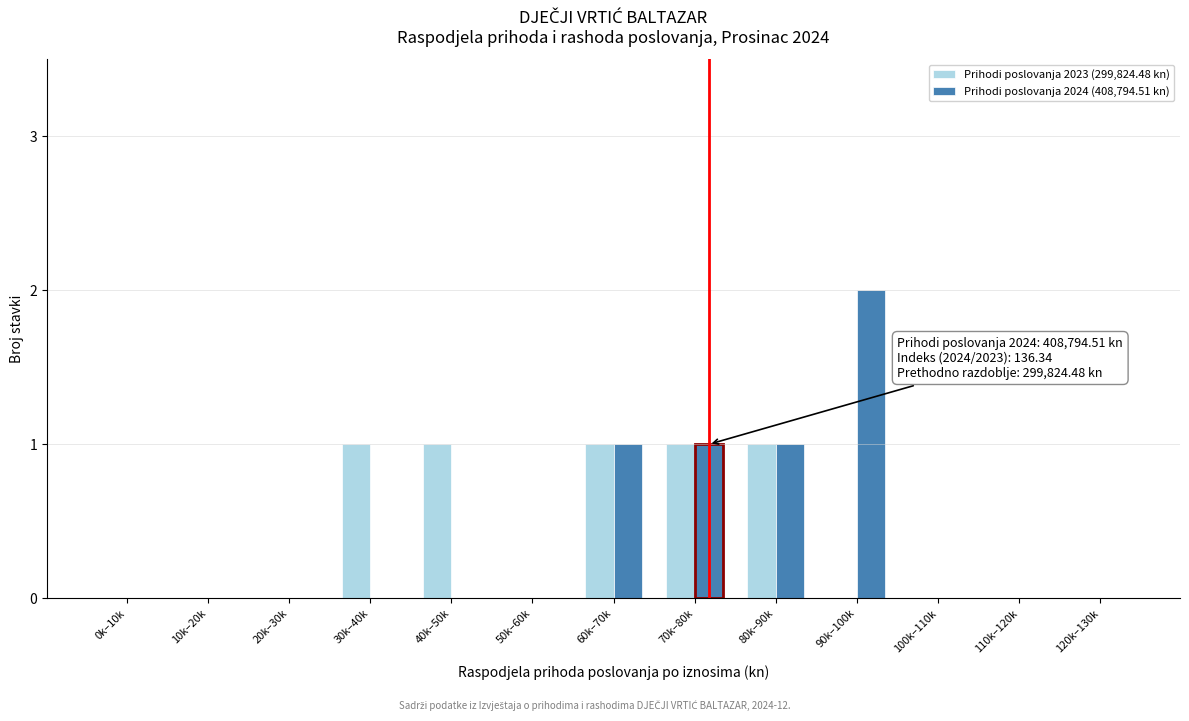

Reading left to right, what are all the values shown in this chart?

Prihodi poslovanja 2023 (299,824.48 kn): 0k–10k=0	10k–20k=0	20k–30k=0	30k–40k=1	40k–50k=1	50k–60k=0	60k–70k=1	70k–80k=1	80k–90k=1	90k–100k=0	100k–110k=0	110k–120k=0	120k–130k=0
Prihodi poslovanja 2024 (408,794.51 kn): 0k–10k=0	10k–20k=0	20k–30k=0	30k–40k=0	40k–50k=0	50k–60k=0	60k–70k=1	70k–80k=1	80k–90k=1	90k–100k=2	100k–110k=0	110k–120k=0	120k–130k=0